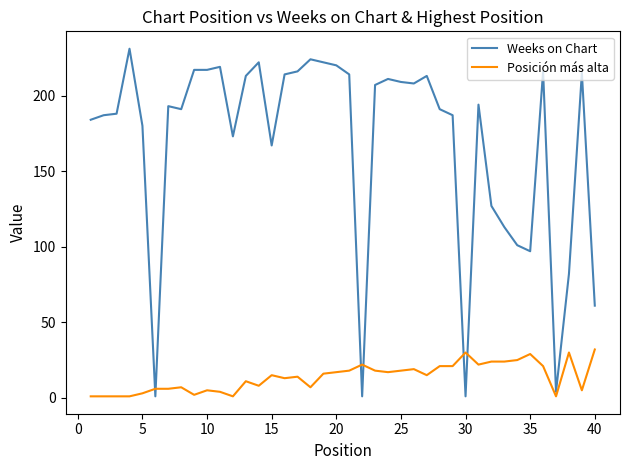

How many lines are shown in the chart?

2